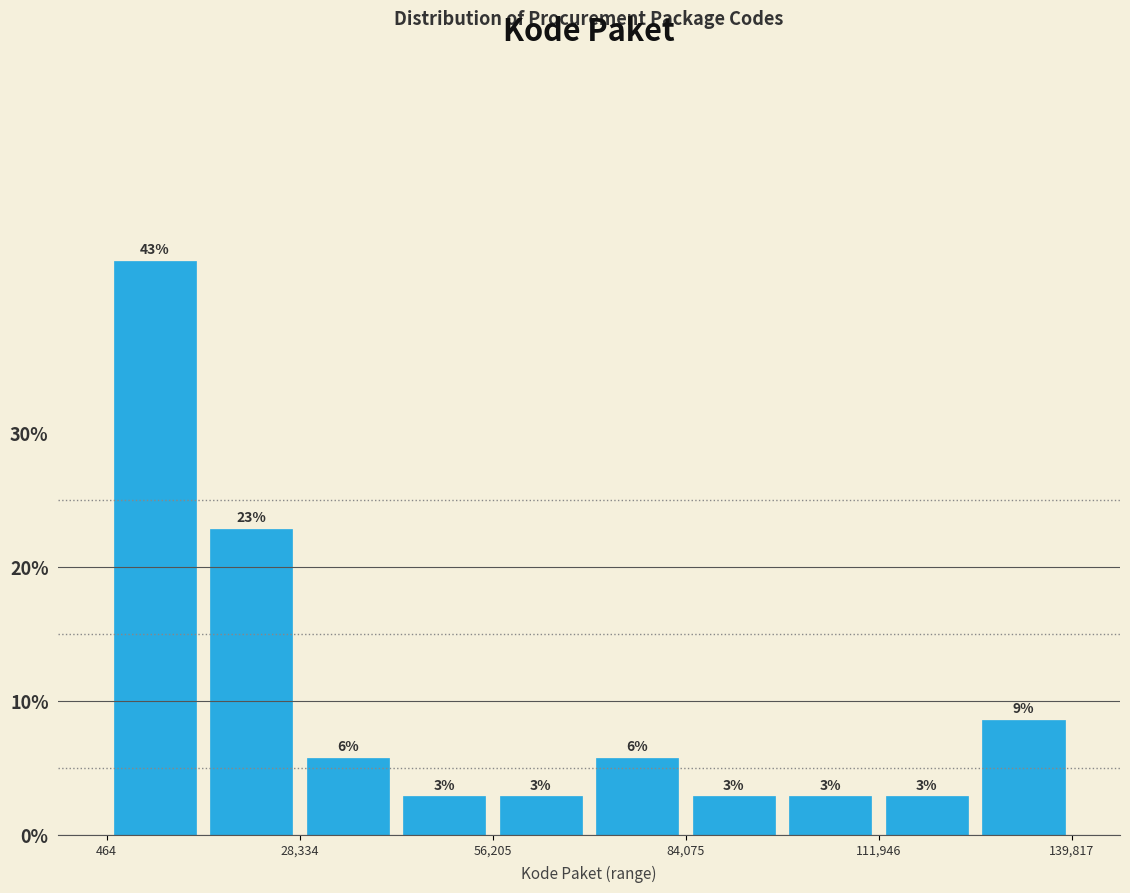

Around what value on the x-axis is the tallest bar? Give the approximate position of its centre, as read against the axis.

5000